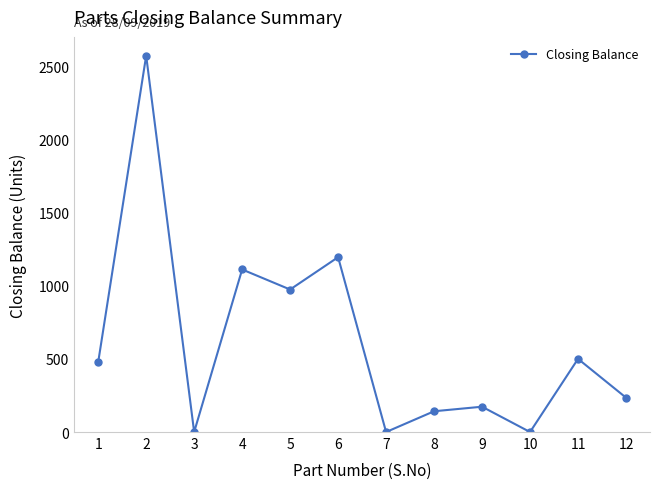

Which has a higher value, 1 or 3?

1